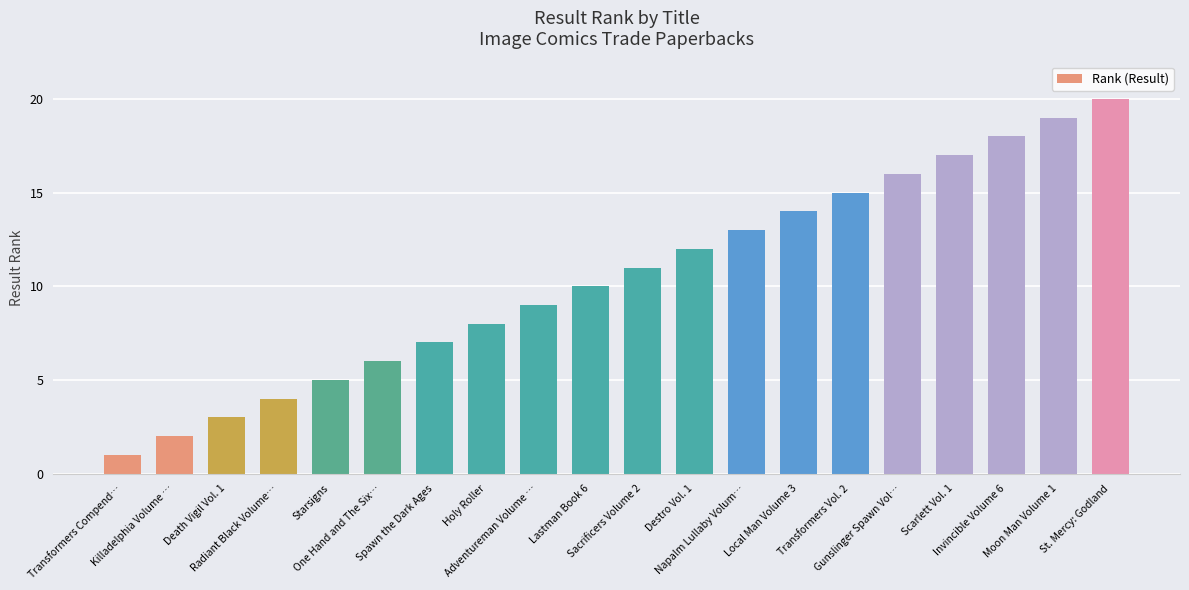

What is the label of the 16th bar from the right?

Starsigns